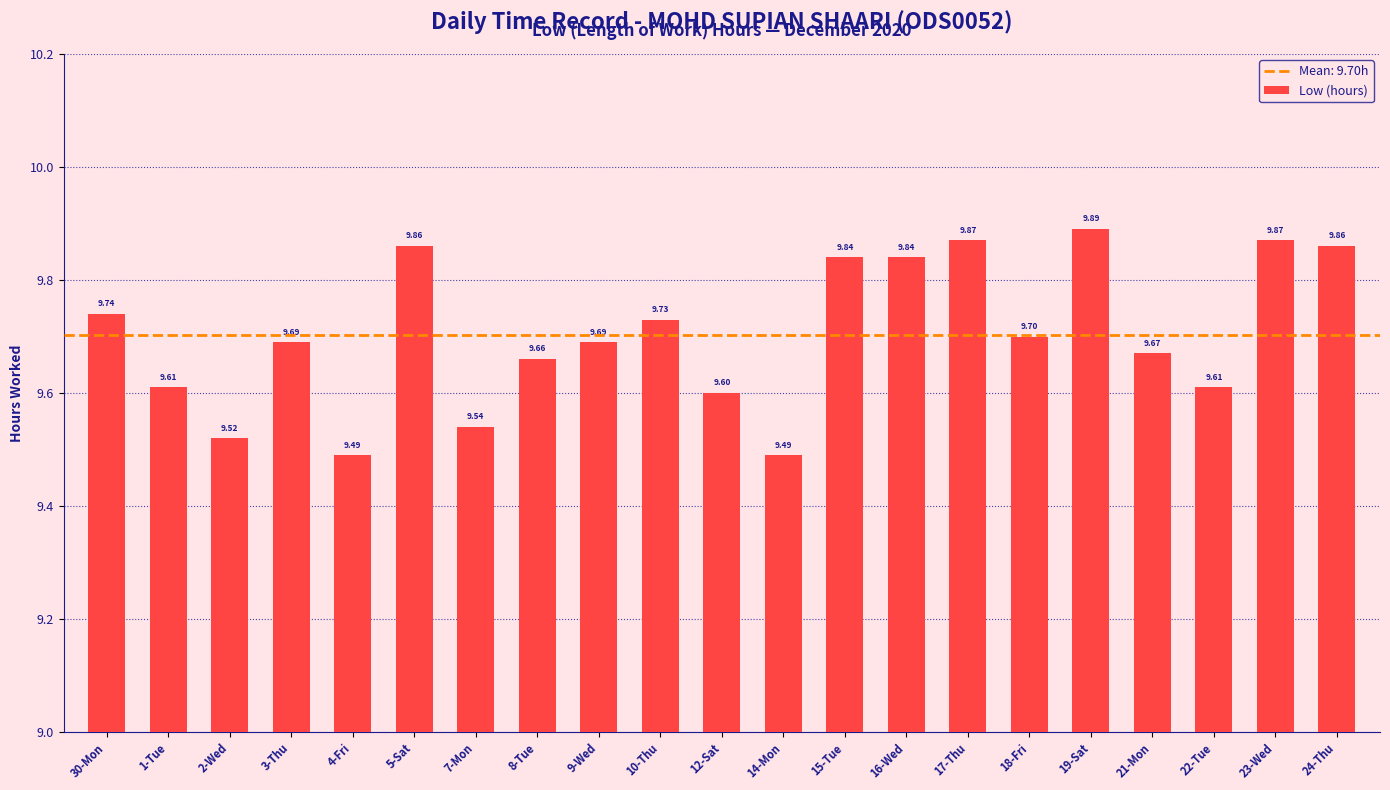

Count the values in the range 9 to 10.

21